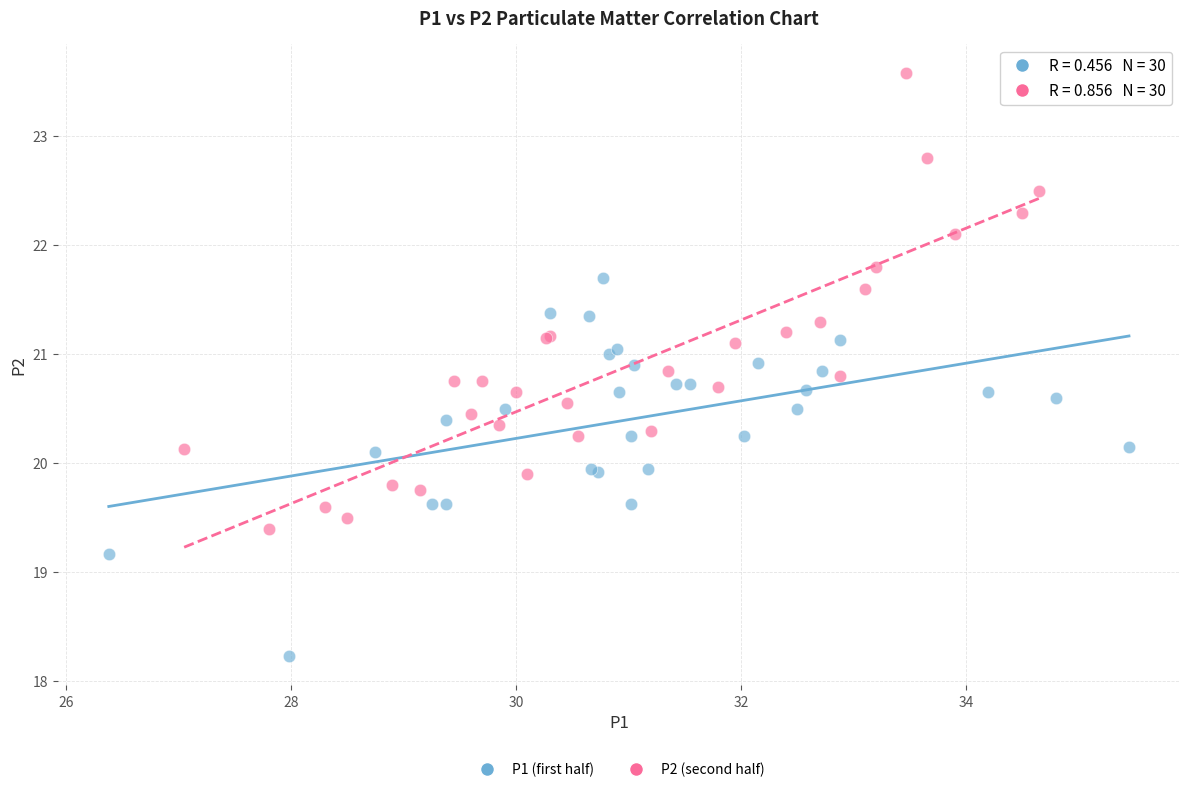

Which series has the widest spread of Y values?

P2 (second half)